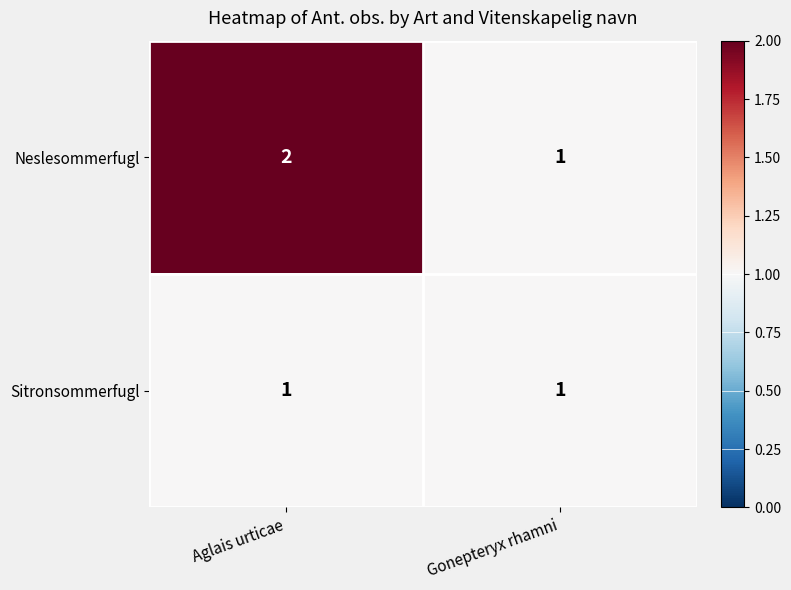

Reading right to left, extract all data points from this chart.

Neslesommerfugl: 1	2
Sitronsommerfugl: 1	1